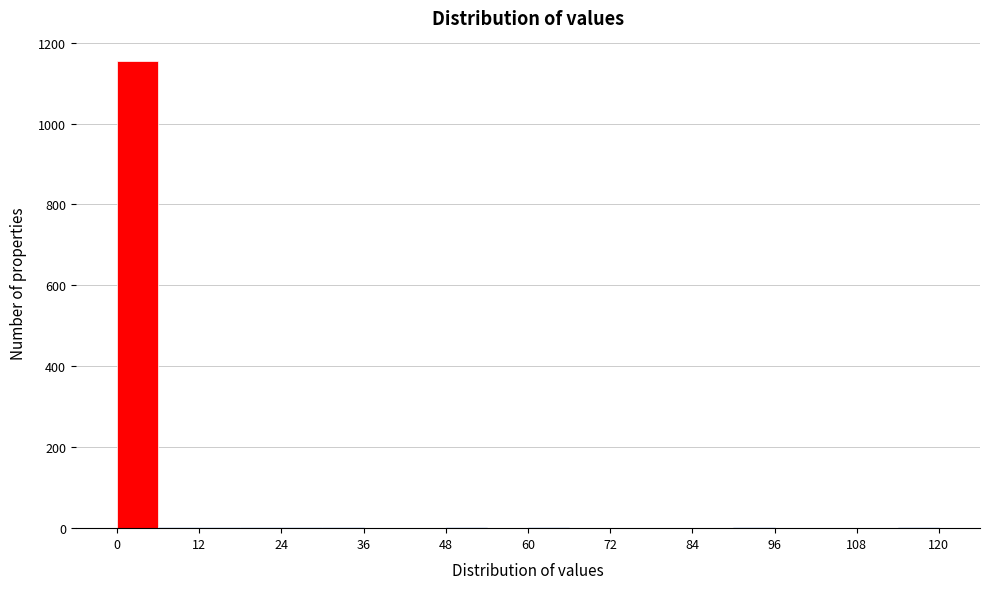

Around what value on the x-axis is the tallest bar? Give the approximate position of its centre, as read against the axis.

4